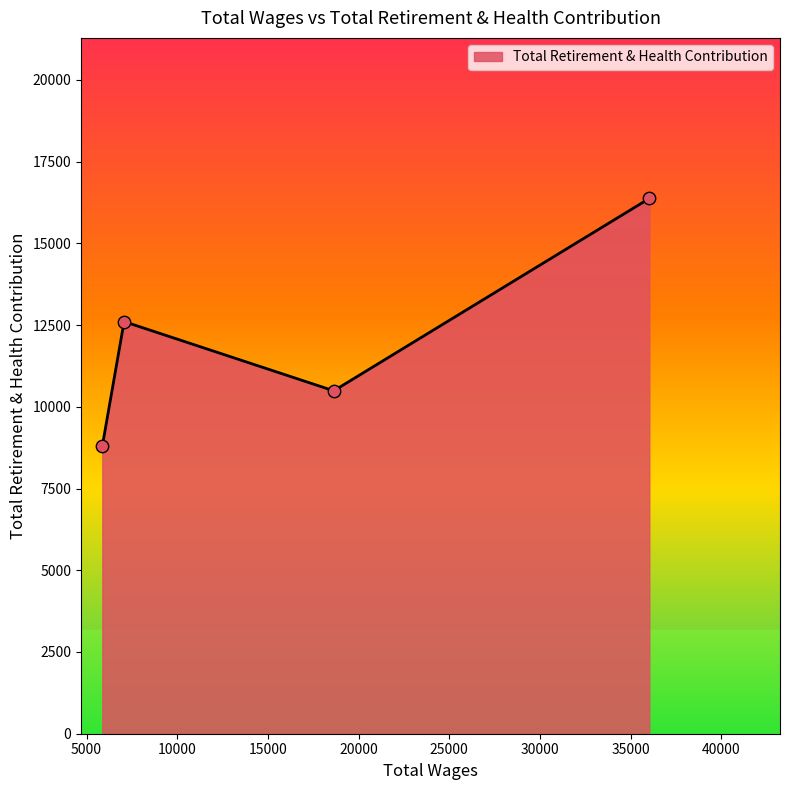

True or false: there are more than 0 points higher than both neighbors.

True